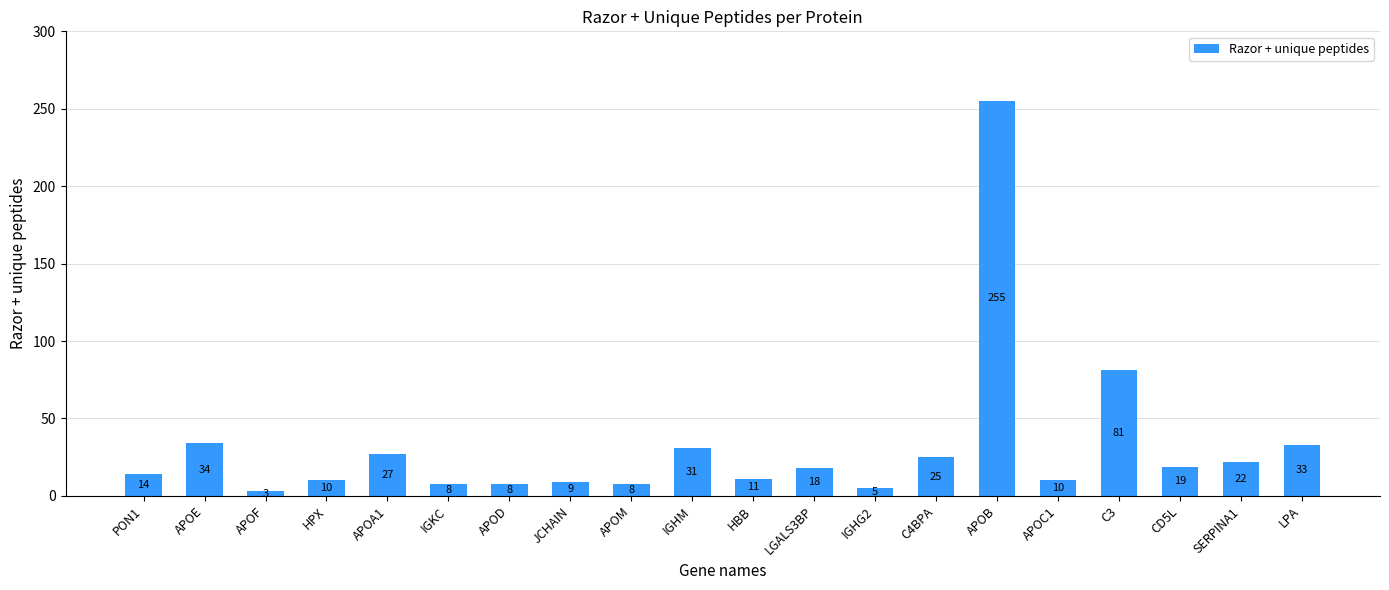

What is the maximum value shown in the chart?

255